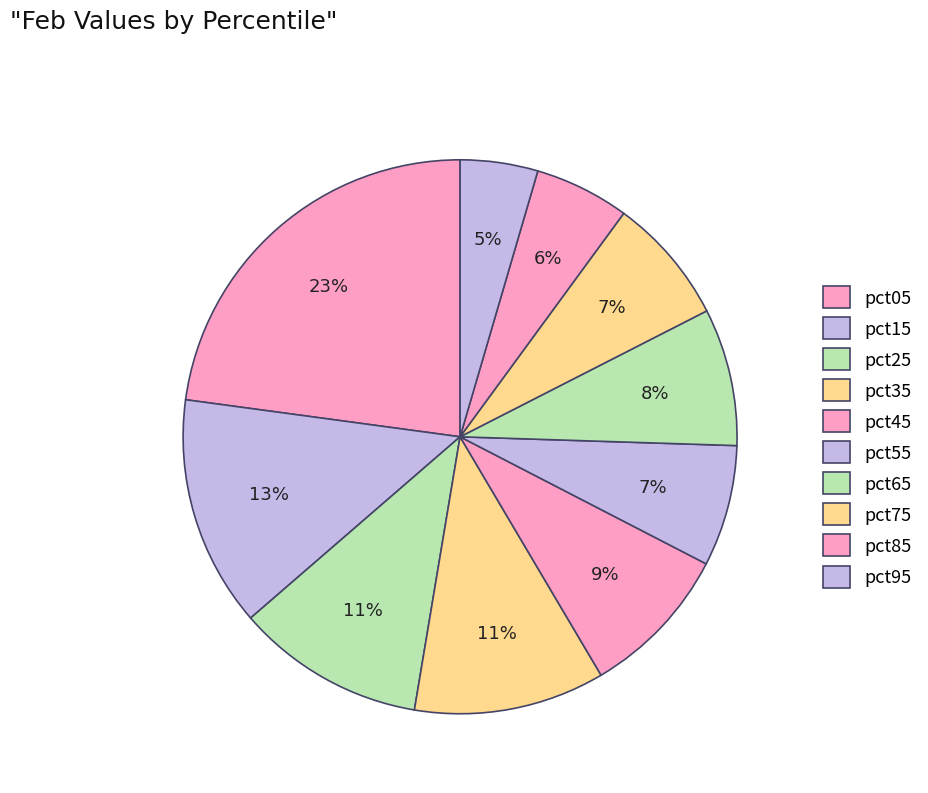

How many segments does this pie chart have?

10